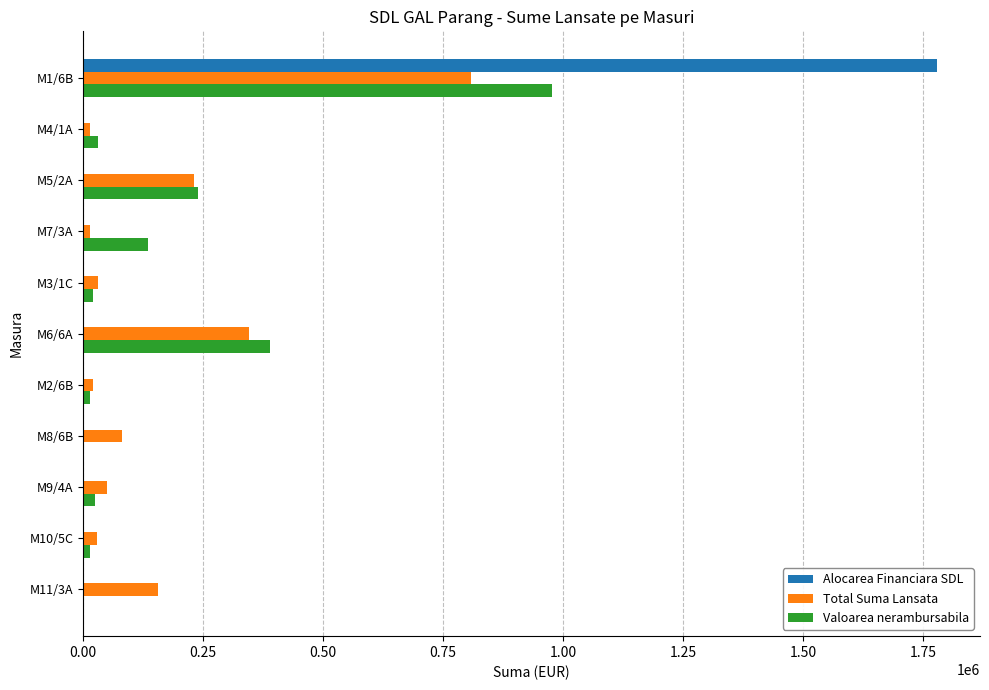

At which category is the sum across all series the highest?

M1/6B